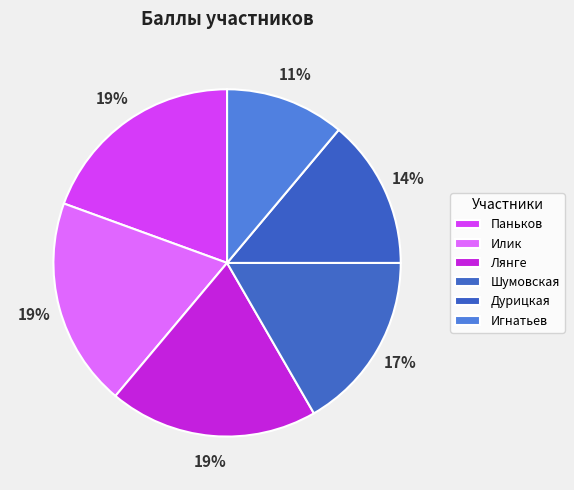

Is there any slice that represents more than half of the pie?

No